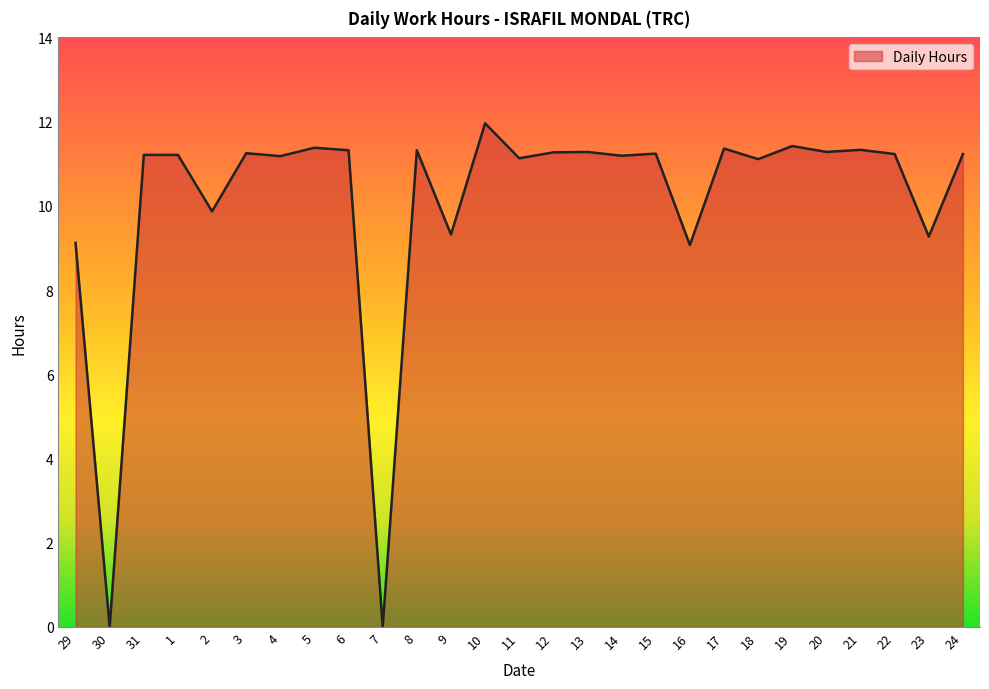

Between 16 and 19, which is larger?

19